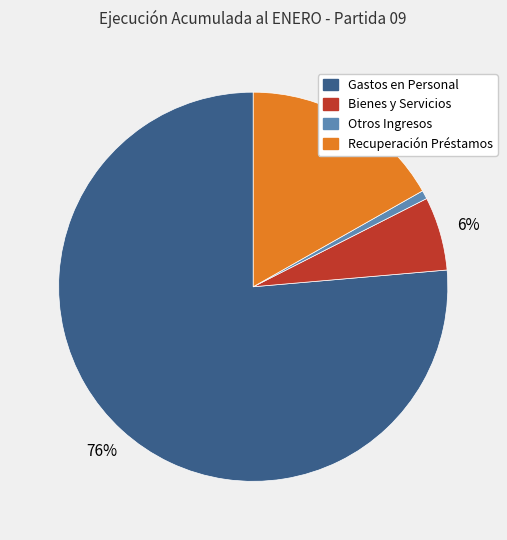

To the nearest percent, what is the average slice percentage?

25%